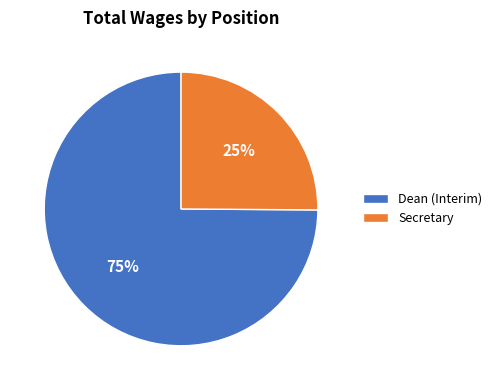

Rank the categories by value from lowest to highest.

Secretary, Dean (Interim)